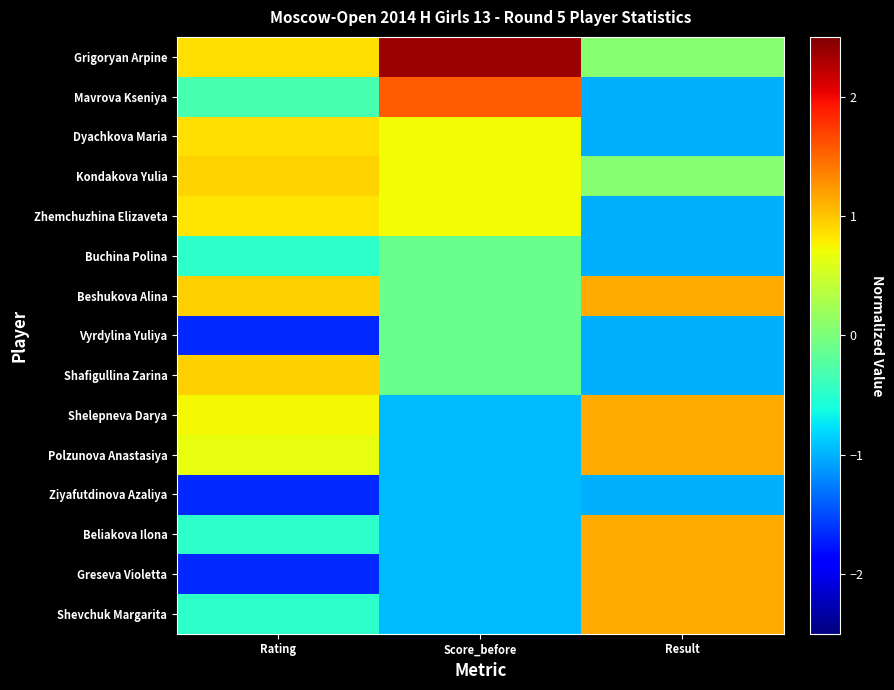

What is the spread (max minus min) of values at Rating?

2.6